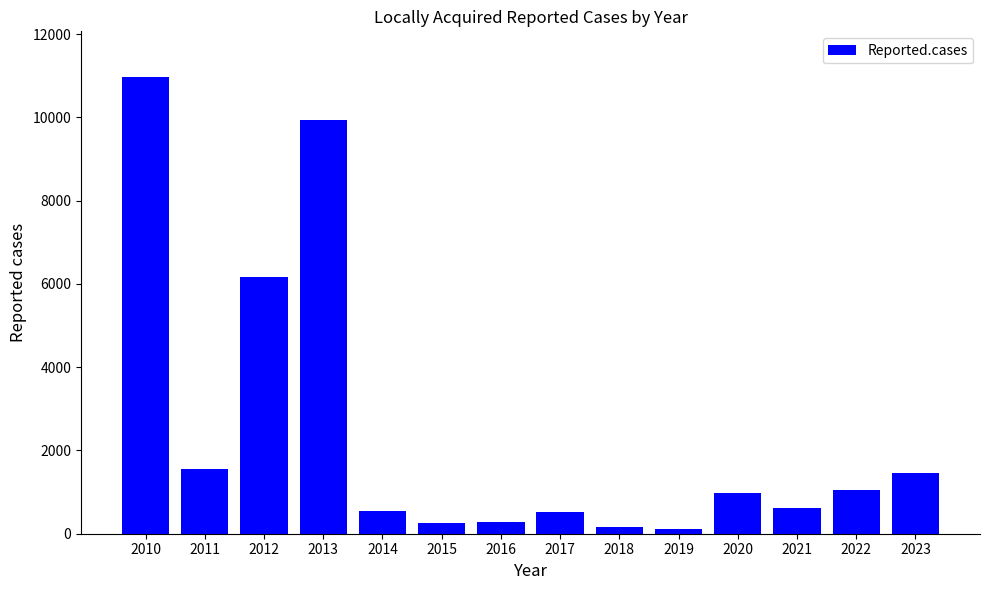

What is the change in value from 2011 to 2016?

-1263